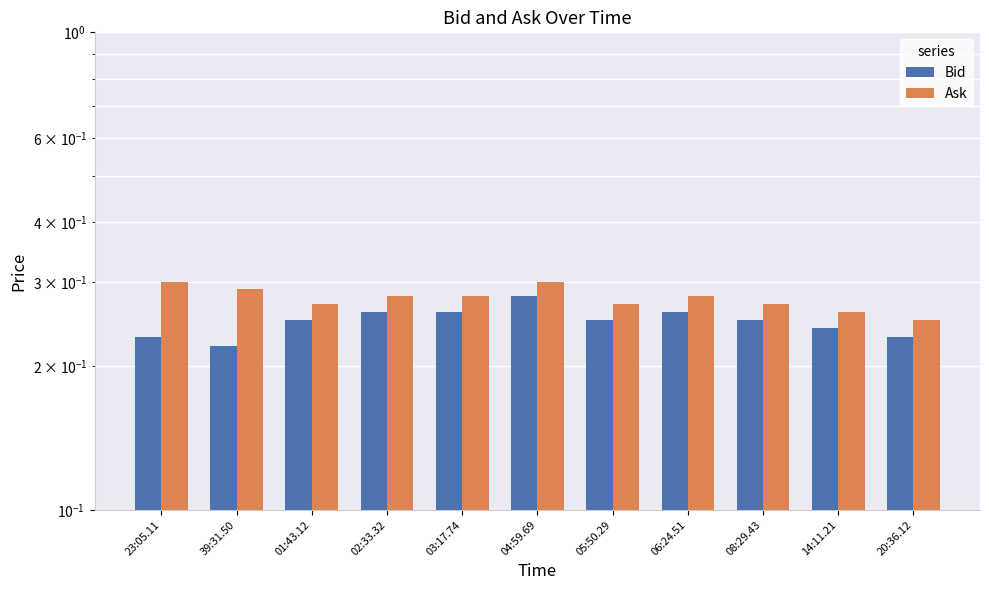

What are all the series names shown in the legend?

Bid, Ask